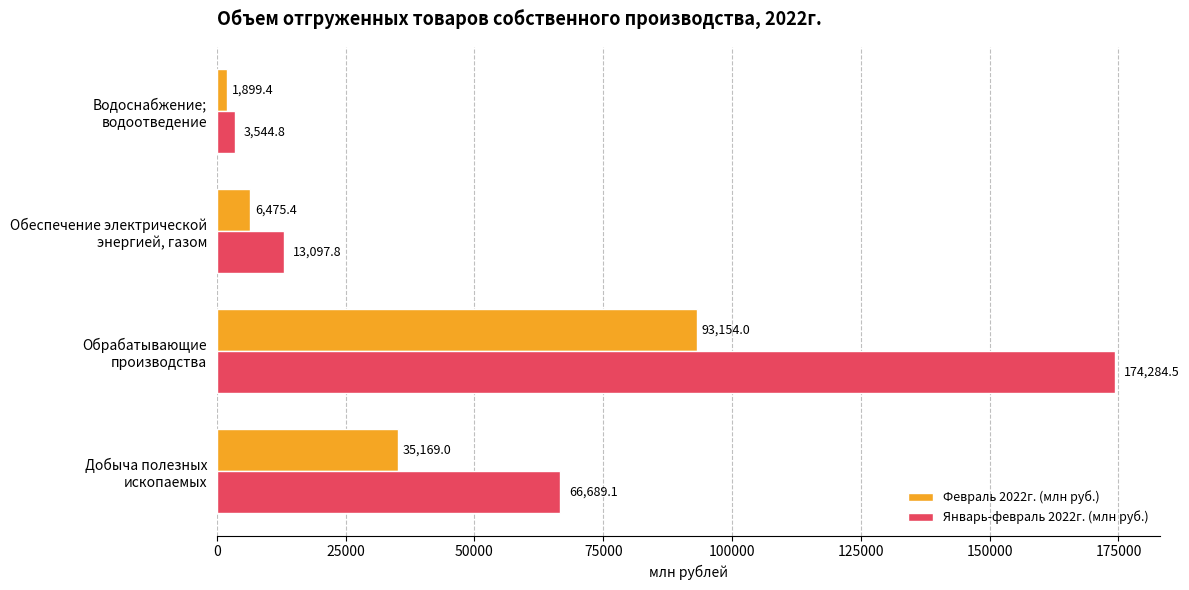

List the series in order of their overall mean, lowest first.

Февраль 2022г. (млн руб.), Январь-февраль 2022г. (млн руб.)